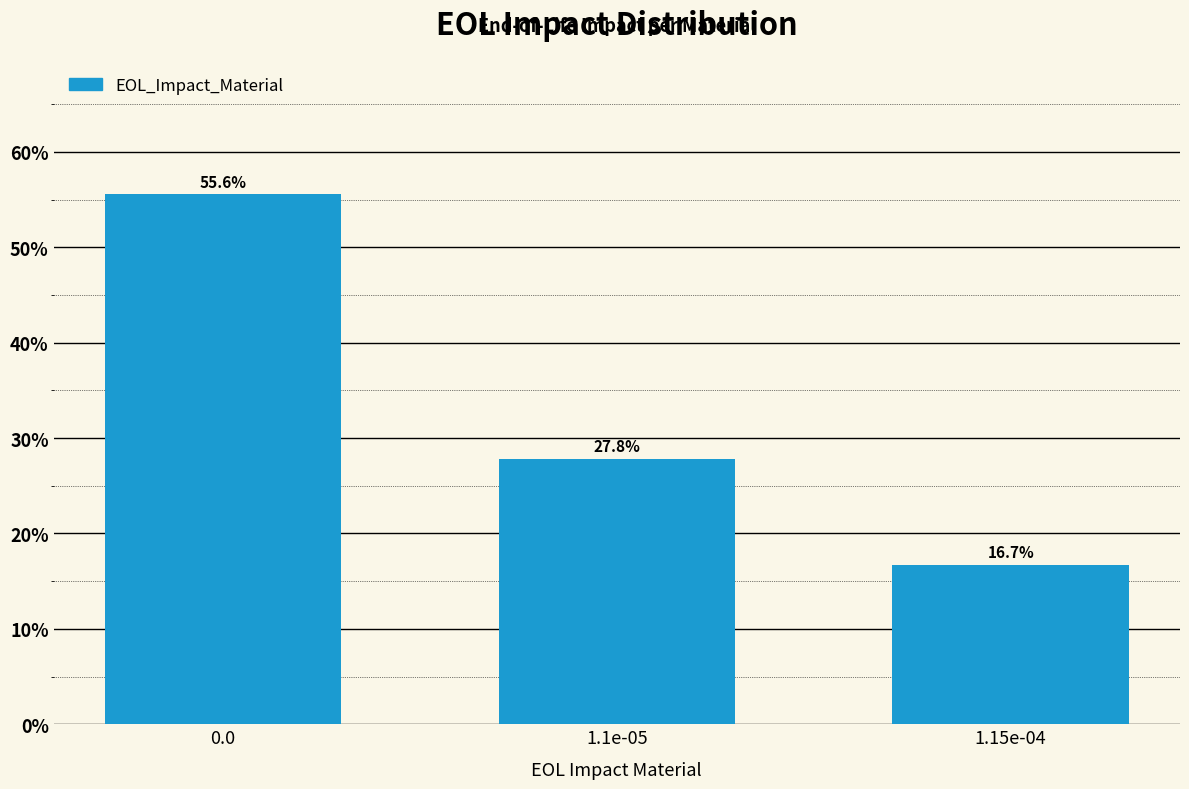

Reading left to right, transcribe all the data shown in this chart.

55.6	27.8	16.7